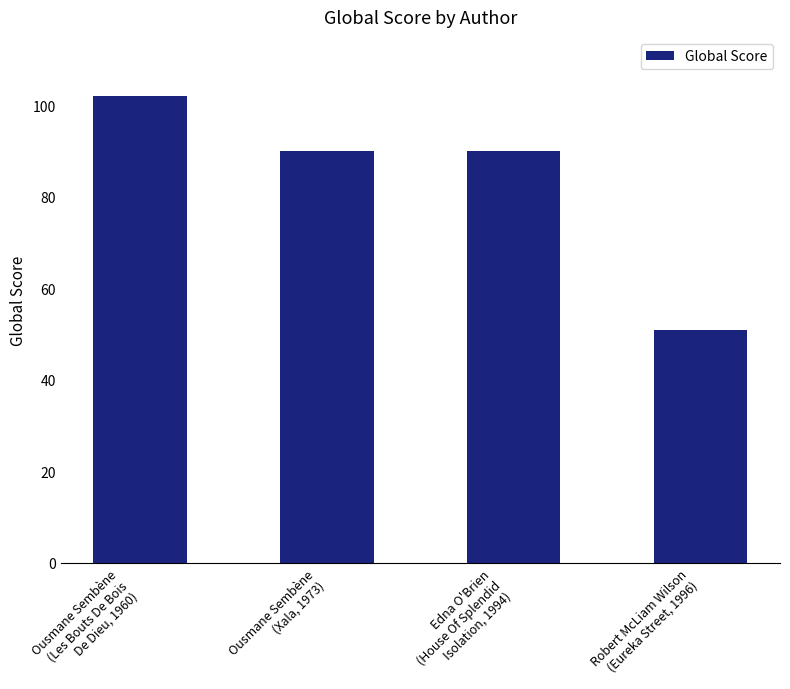

Reading left to right, extract all data points from this chart.

Ousmane Sembène
(Les Bouts De Bois
De Dieu, 1960)=102	Ousmane Sembène
(Xala, 1973)=90	Edna O'Brien
(House Of Splendid
Isolation, 1994)=90	Robert McLiam Wilson
(Eureka Street, 1996)=51